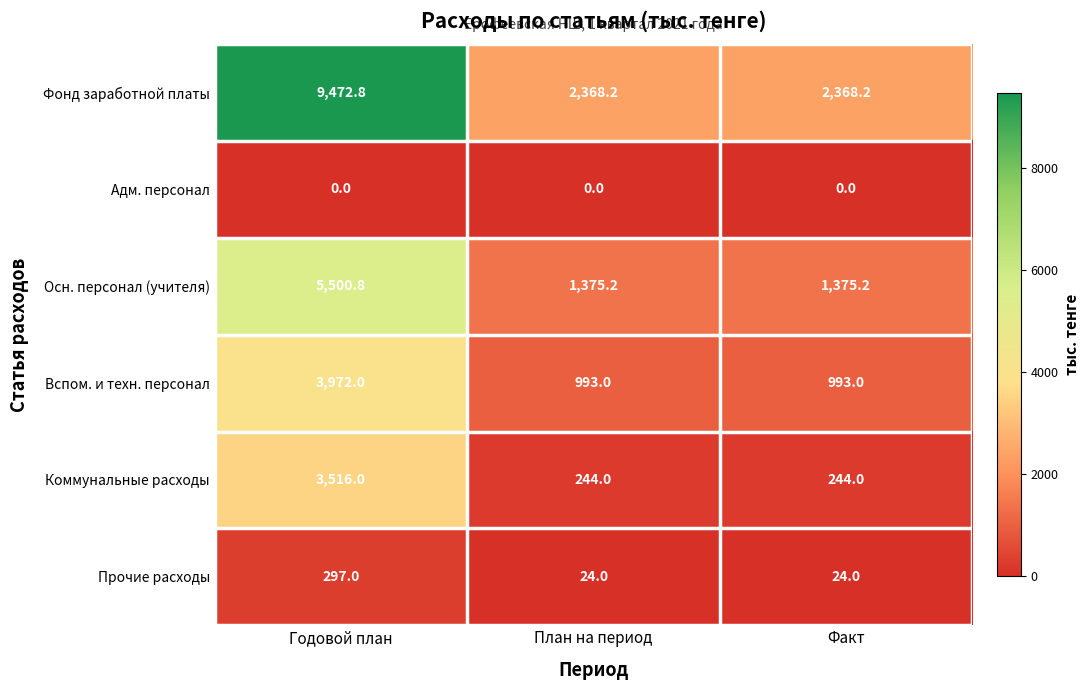

What is the greatest value displayed?

9472.8